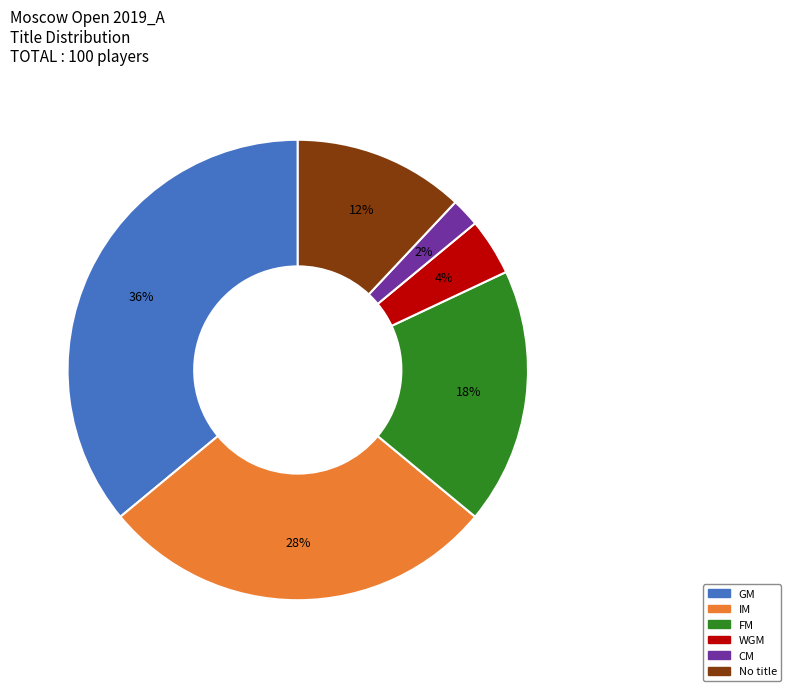

What is the largest slice in the pie chart?

GM